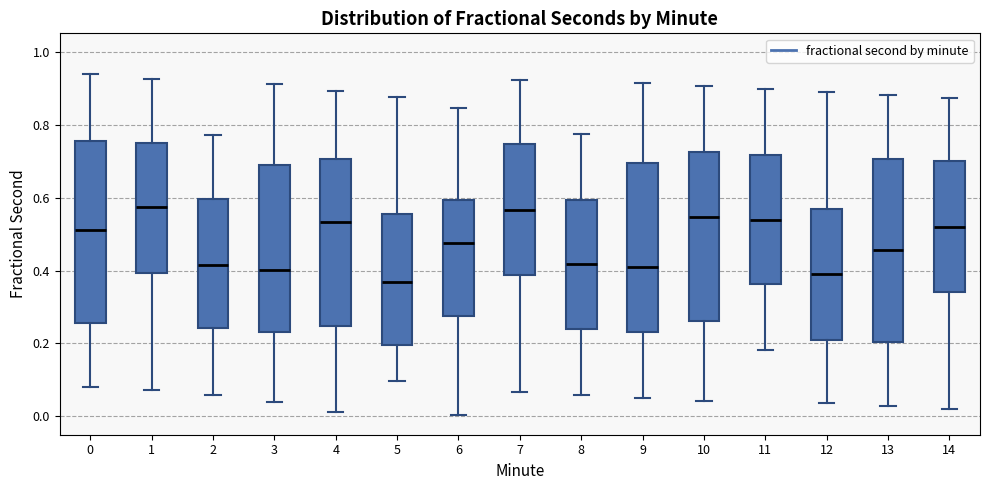

Reading left to right, transcribe this box plot: for each box, give where its median line is, the range the box spans, and where its two whiskers end, as read against the y-axis. The values are not printed on the chart, so give them approximately, as read against the axis.

0: median 0.52, box 0.26 to 0.76, whiskers 0.08 to 0.94
1: median 0.58, box 0.40 to 0.74, whiskers 0.08 to 0.92
2: median 0.42, box 0.24 to 0.60, whiskers 0.06 to 0.78
3: median 0.40, box 0.24 to 0.68, whiskers 0.04 to 0.92
4: median 0.54, box 0.24 to 0.70, whiskers 0.02 to 0.90
5: median 0.36, box 0.20 to 0.56, whiskers 0.10 to 0.88
6: median 0.48, box 0.28 to 0.60, whiskers 0.00 to 0.84
7: median 0.56, box 0.38 to 0.74, whiskers 0.06 to 0.92
8: median 0.42, box 0.24 to 0.60, whiskers 0.06 to 0.78
9: median 0.40, box 0.24 to 0.70, whiskers 0.06 to 0.92
10: median 0.54, box 0.26 to 0.72, whiskers 0.04 to 0.90
11: median 0.54, box 0.36 to 0.72, whiskers 0.18 to 0.90
12: median 0.38, box 0.22 to 0.56, whiskers 0.04 to 0.88
13: median 0.46, box 0.20 to 0.70, whiskers 0.02 to 0.88
14: median 0.52, box 0.34 to 0.70, whiskers 0.02 to 0.88